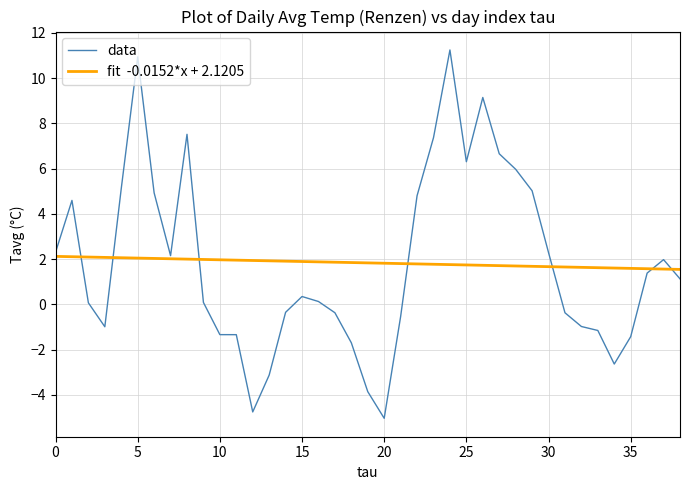

What is the maximum value shown in the chart?

11.2